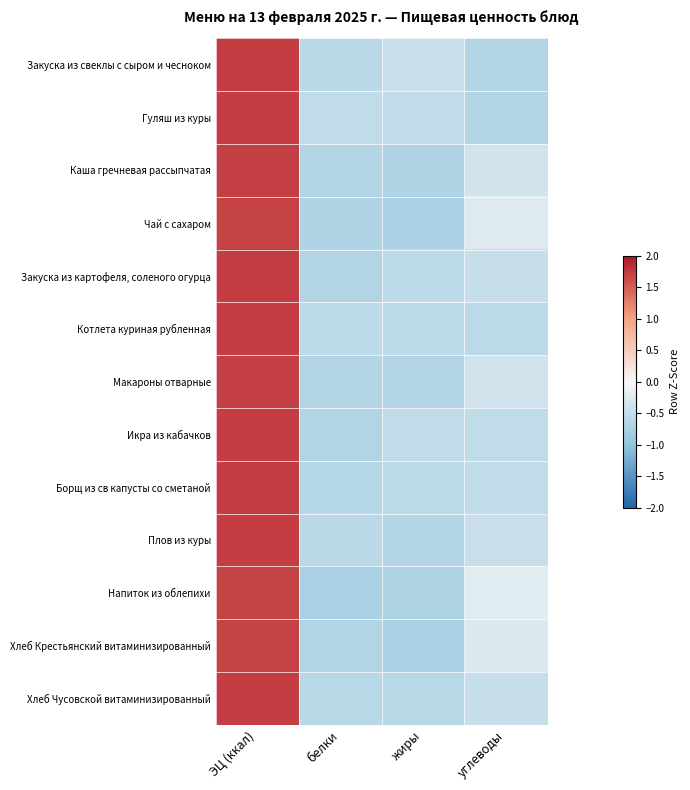

What is the total value across all series at жиры?

-8.2